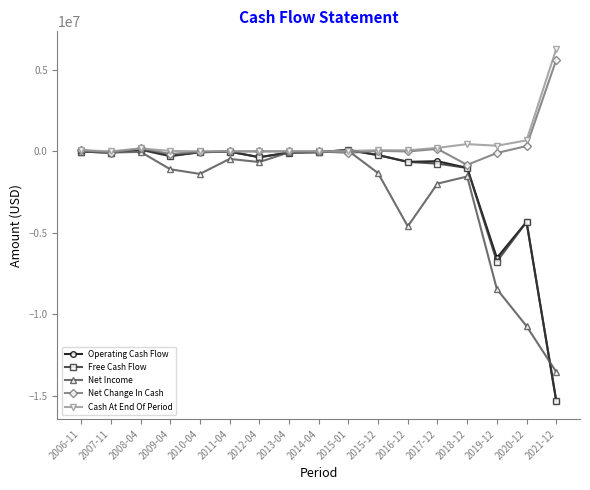

What is the difference between the second highest and minimum values in the Net Income series?

13510691